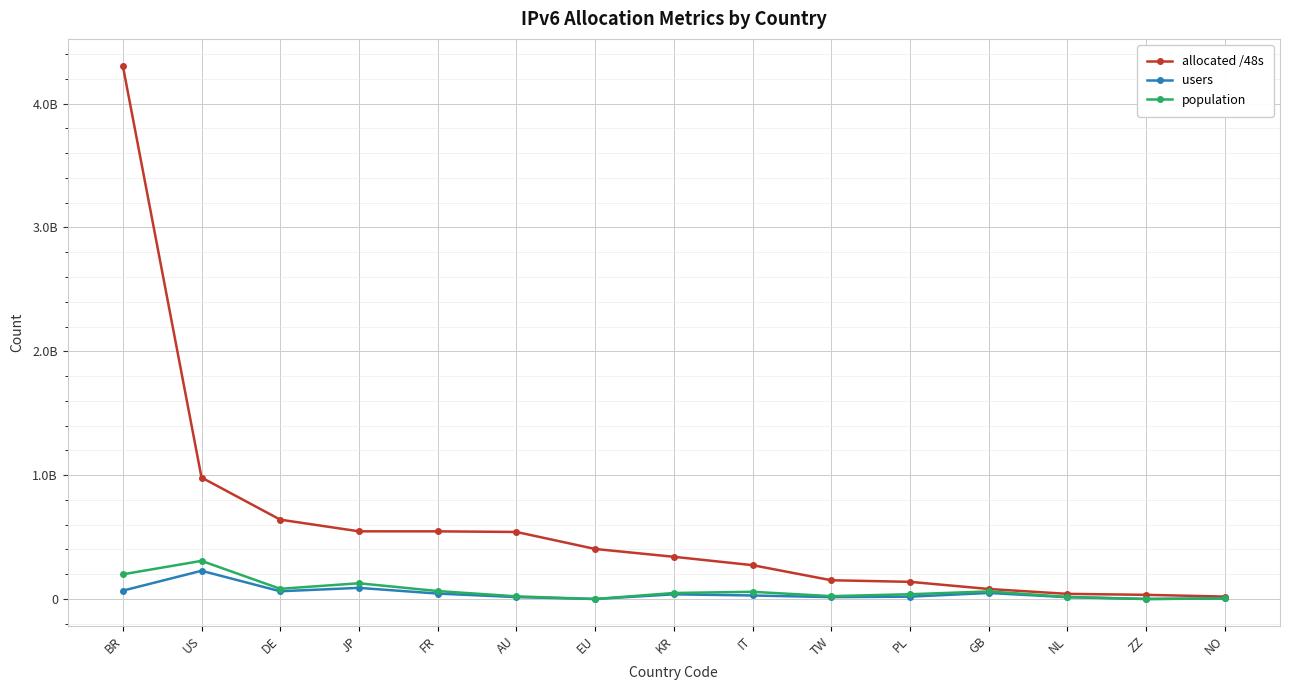

What are all the series names shown in the legend?

allocated /48s, users, population